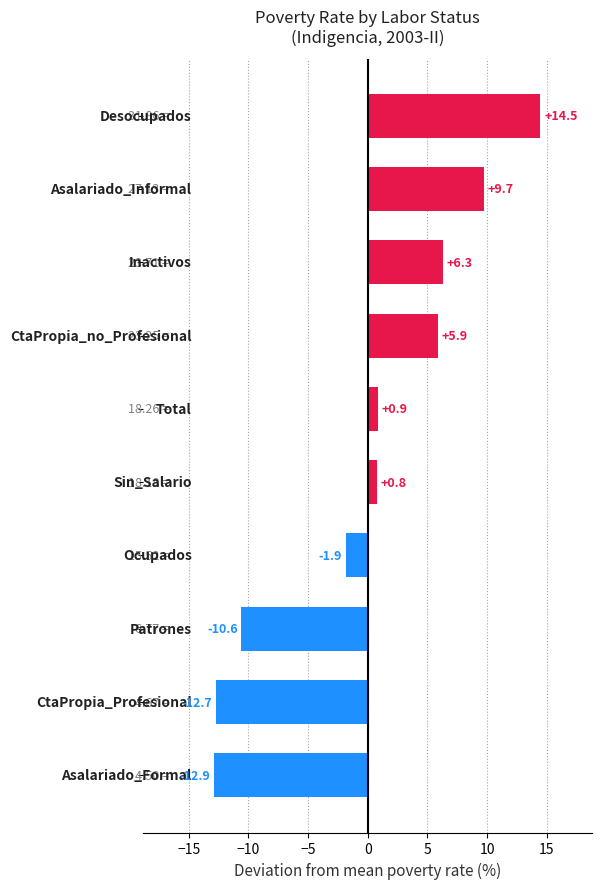

What is the difference between the maximum and minimum values?

27.4